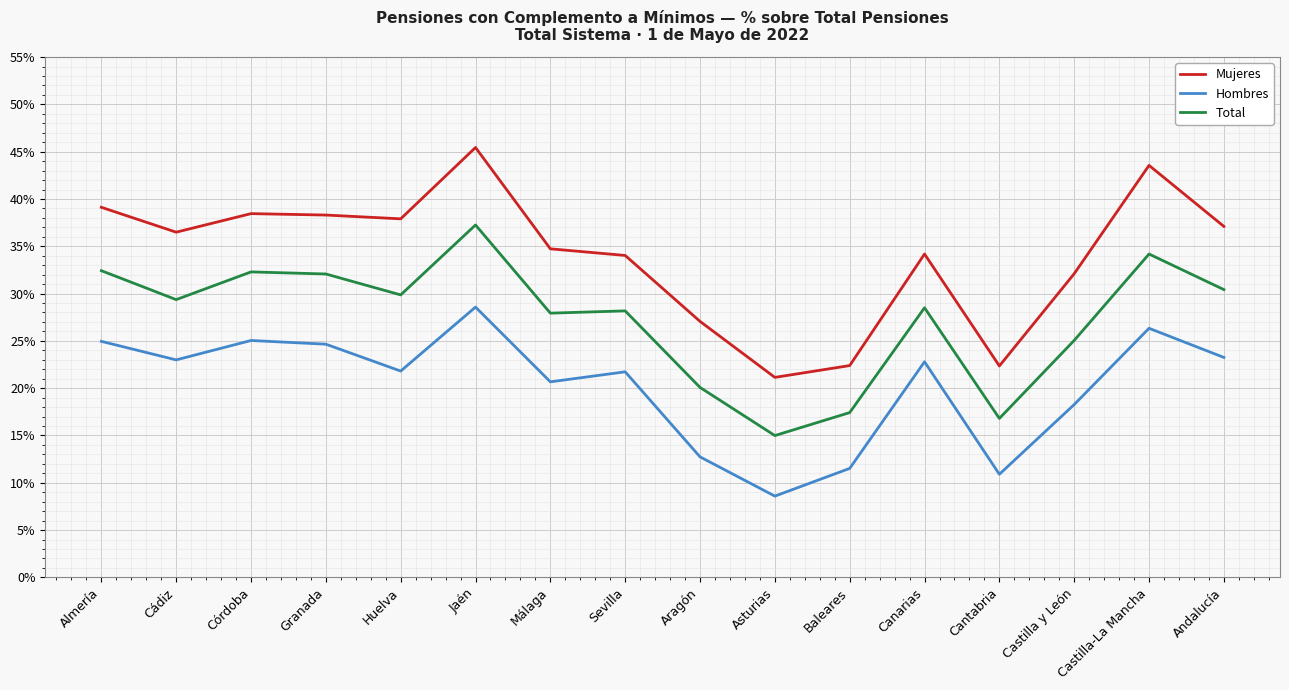

True or false: Mujeres and Hombres cross at least once.

False